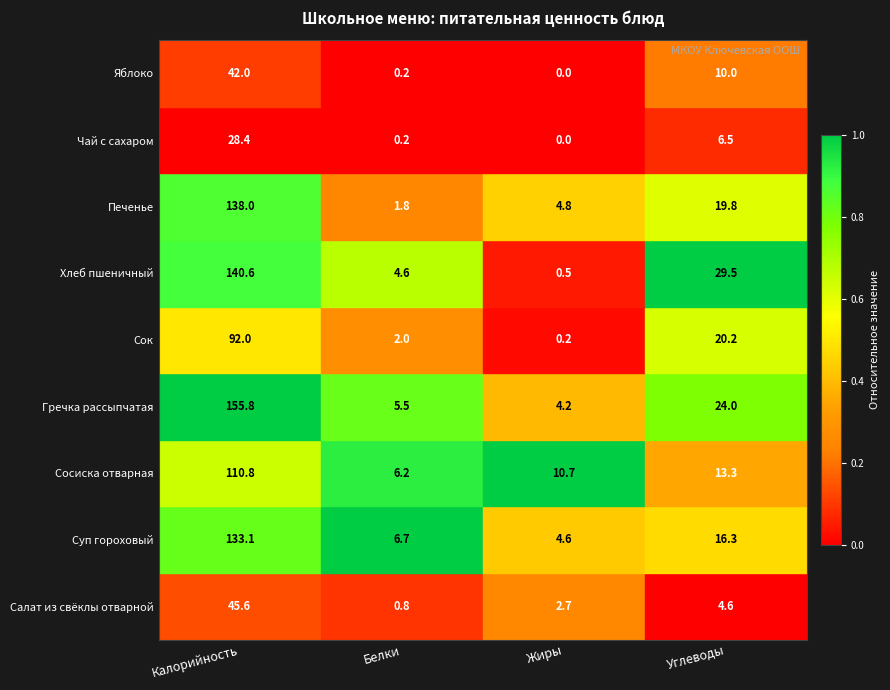

How many data points in Хлеб пшеничный are above 29?

2